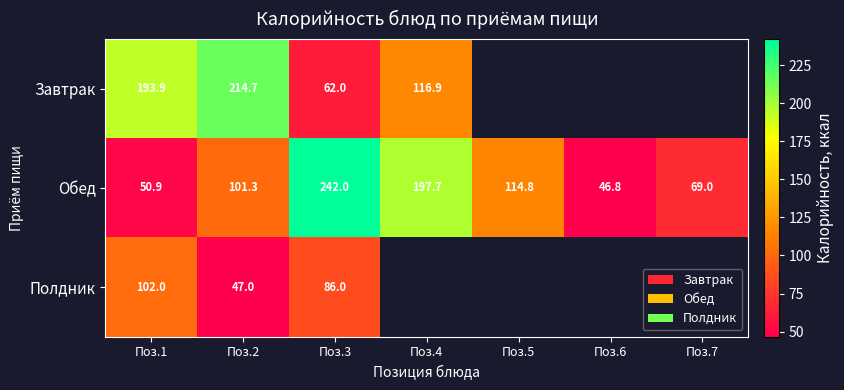

At how many categories does at least one series exceed 83?

5